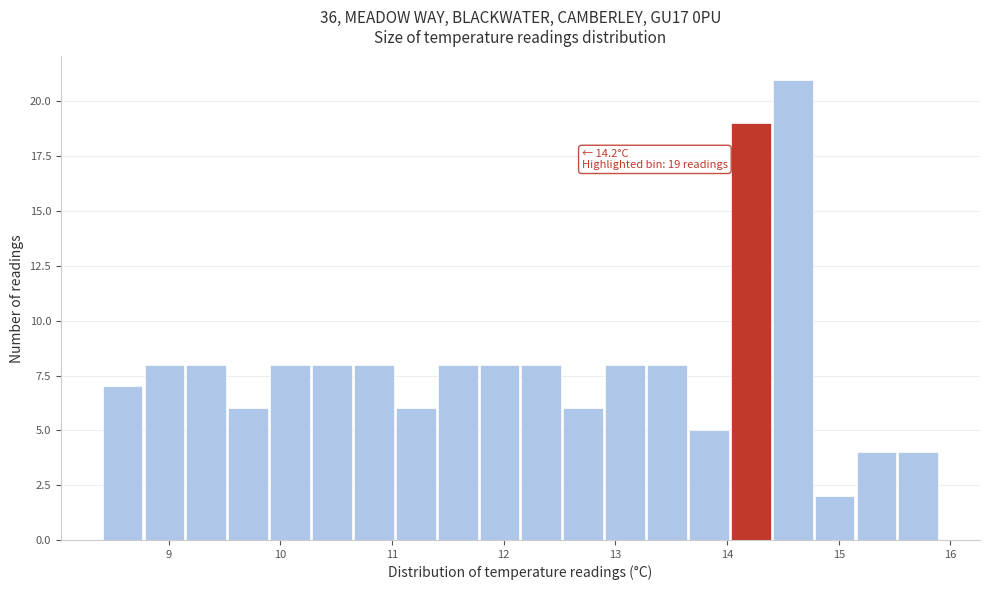

Around what value on the x-axis is the tallest bar? Give the approximate position of its centre, as read against the axis.

14.6